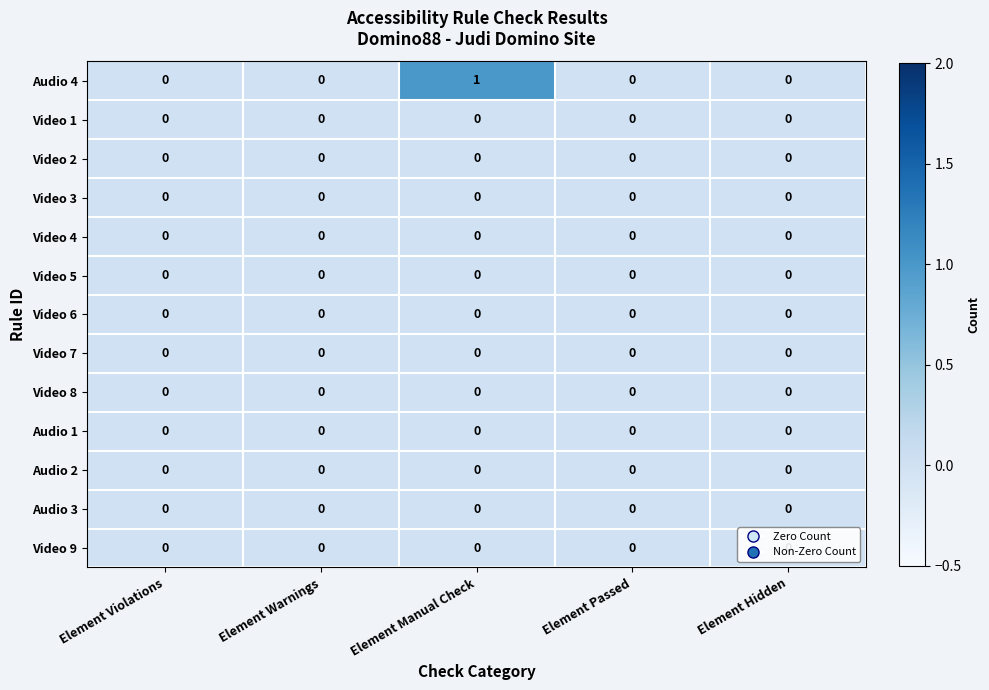

True or false: Video 2 has a value of 0 at Element Passed.

True